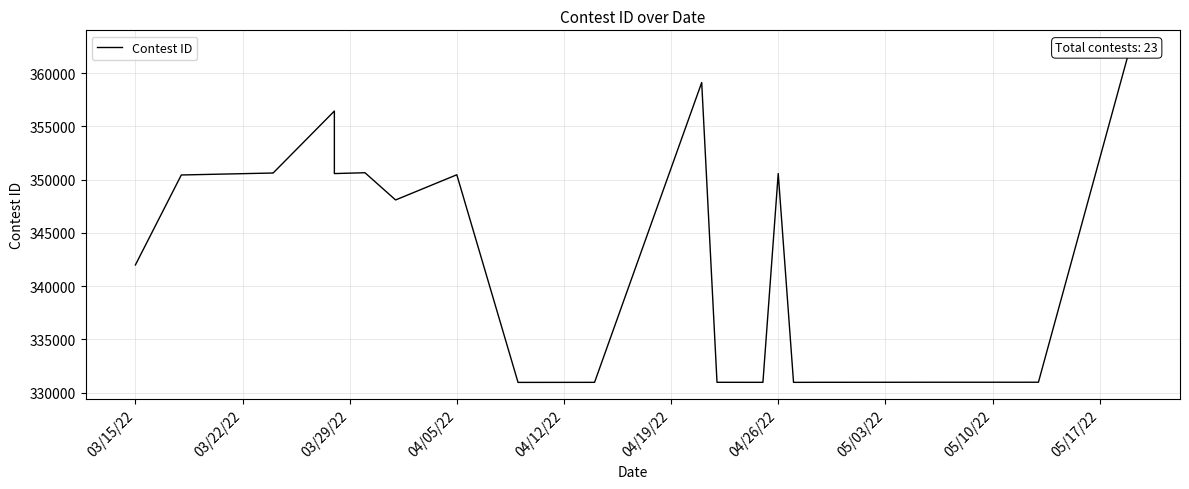

Is this an area chart (filled region under the line)?

No